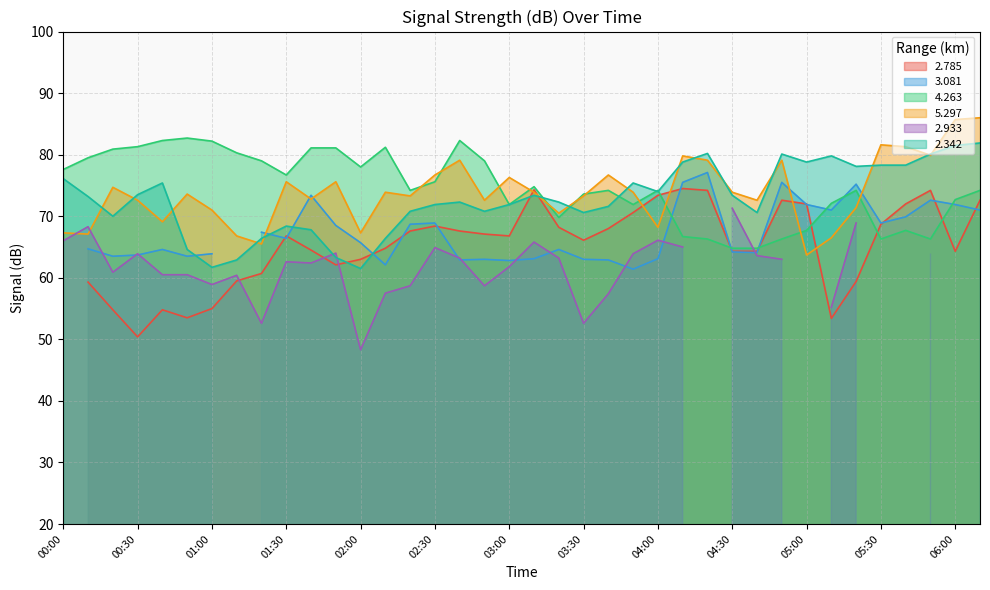

What is the lowest value of the 2.342 series?

61.5